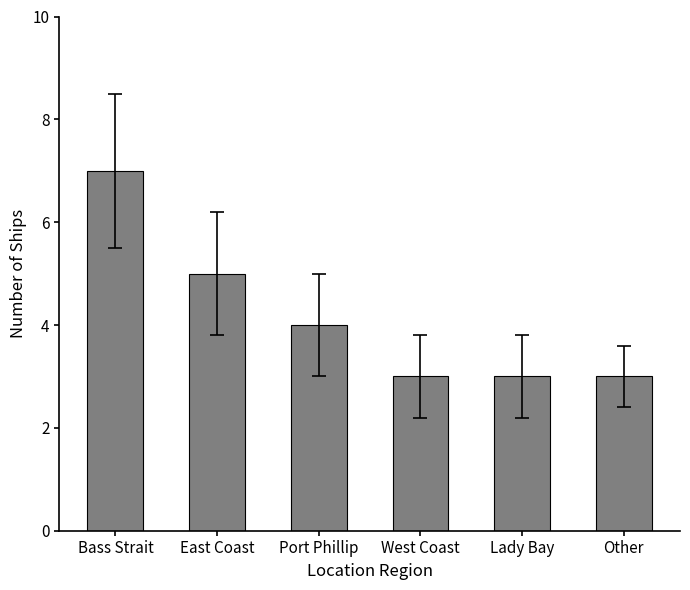

What is the minimum value shown in the chart?

3